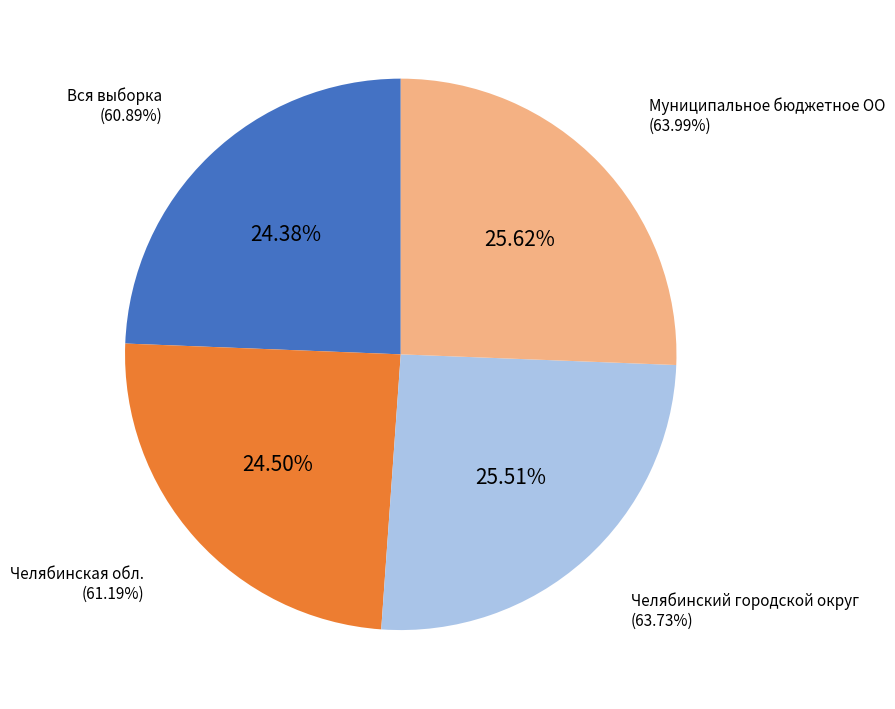

To the nearest percent, what portion does Муниципальное бюджетное ОО represent?

26%